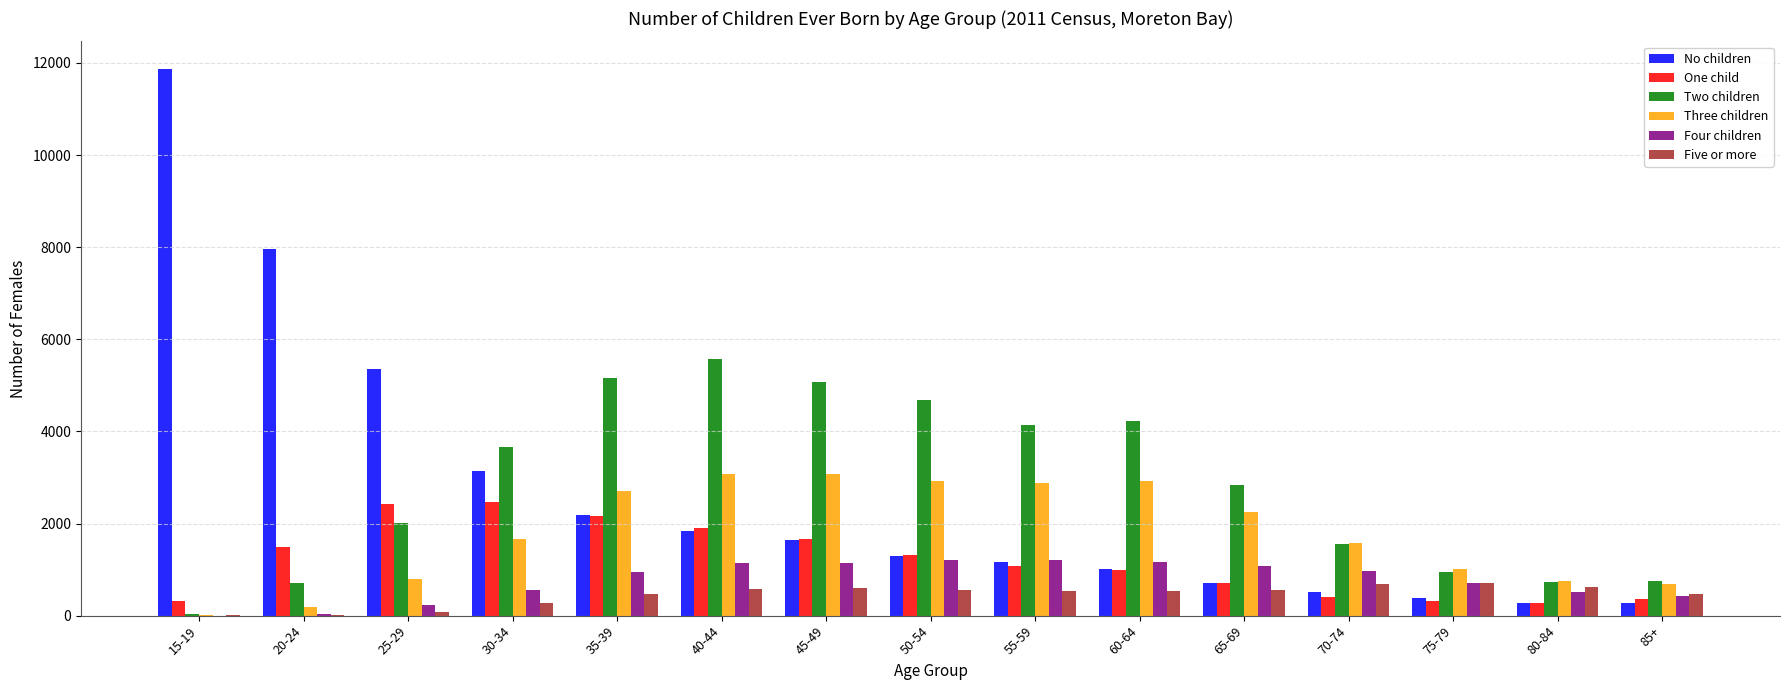

True or false: Four children has a value of 948 at 35-39.

True